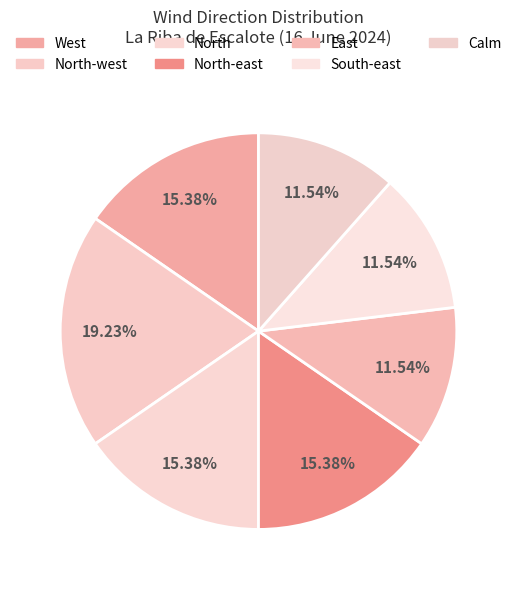

Count the number of slices in the pie.

7